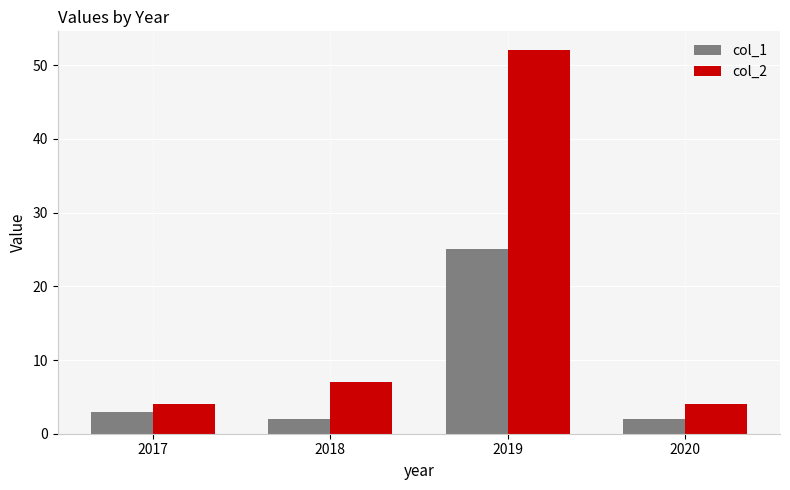

How many bars are there in each group?

2